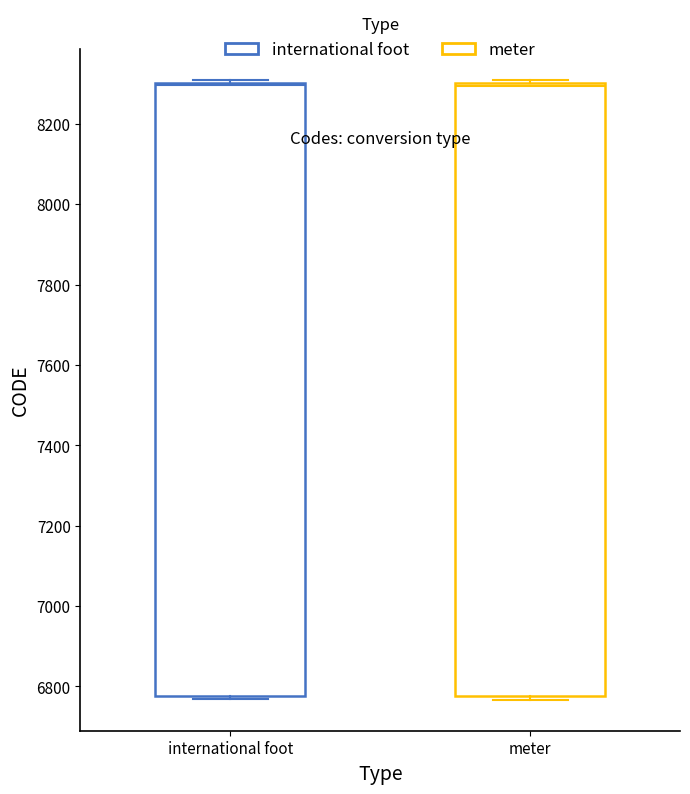

Where is the lower edge of the box for international foot on the y-axis? The values are not printed on the chart, so give them approximately, as read against the axis.

6780